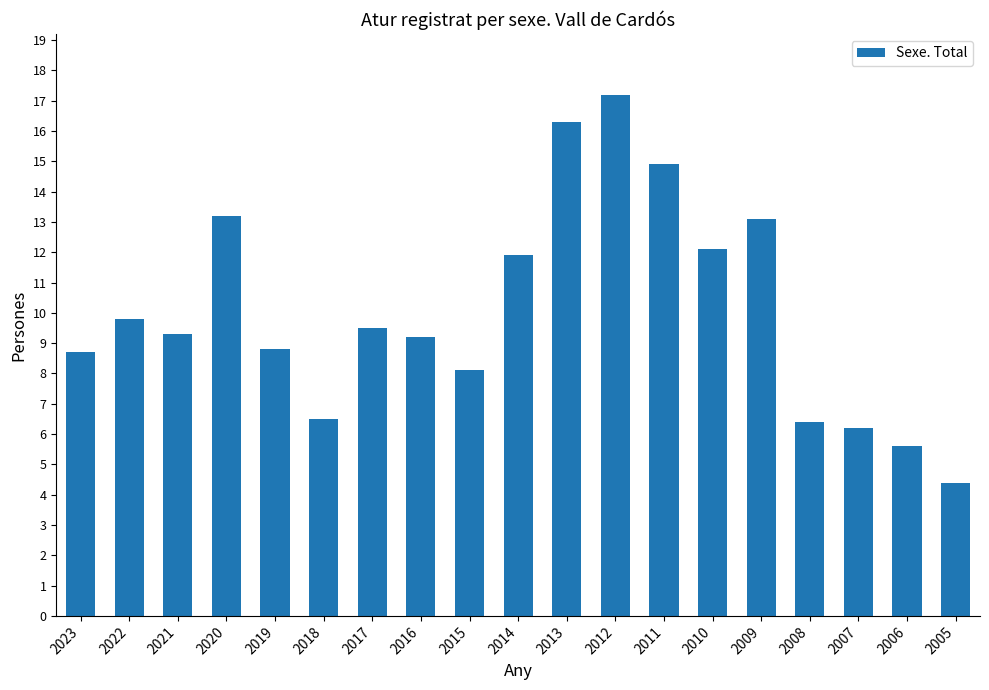

What is the difference between the maximum and minimum values?

12.8